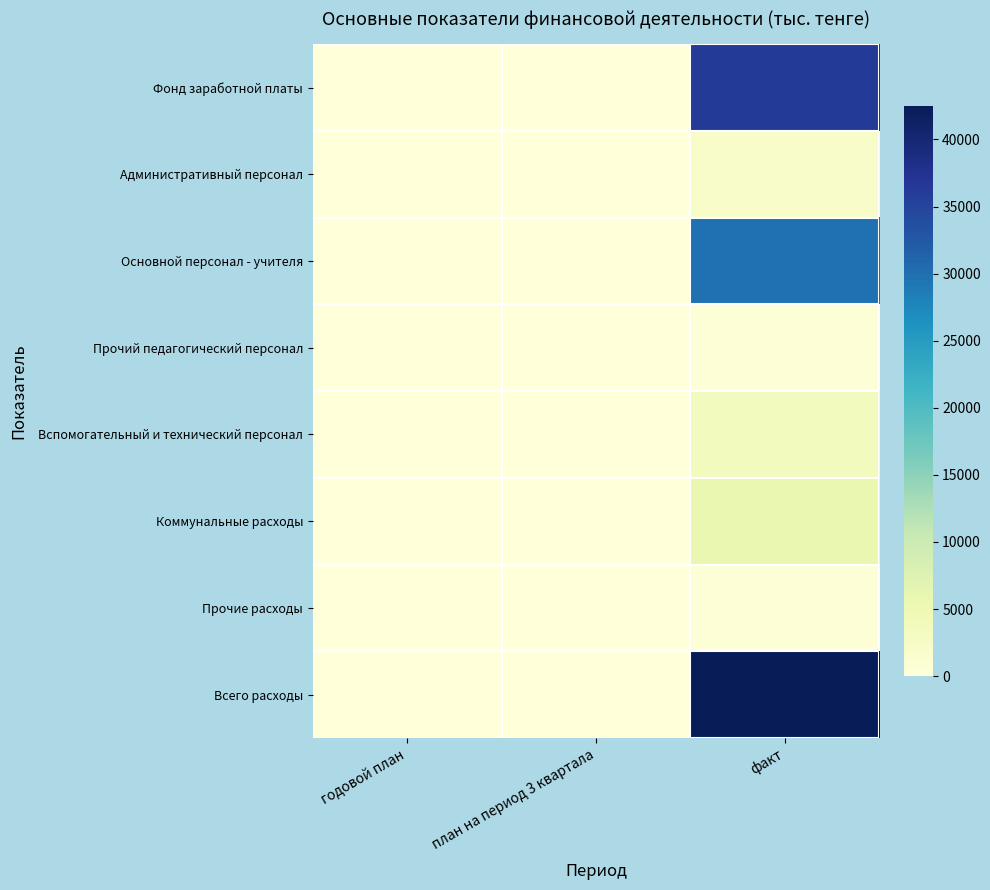

At which category is the sum across all series the highest?

факт